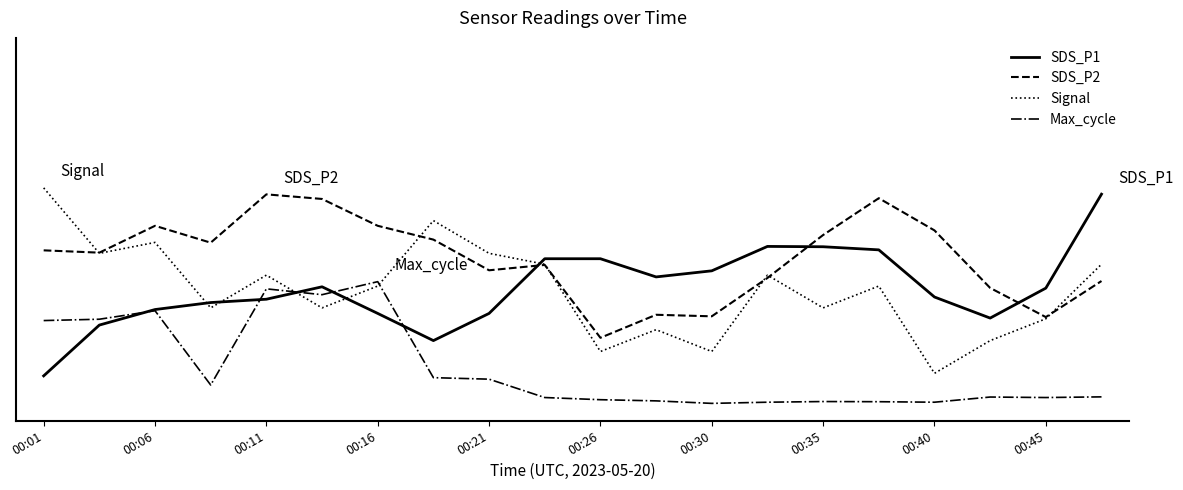

What is the sum of all Signal values?

7.9